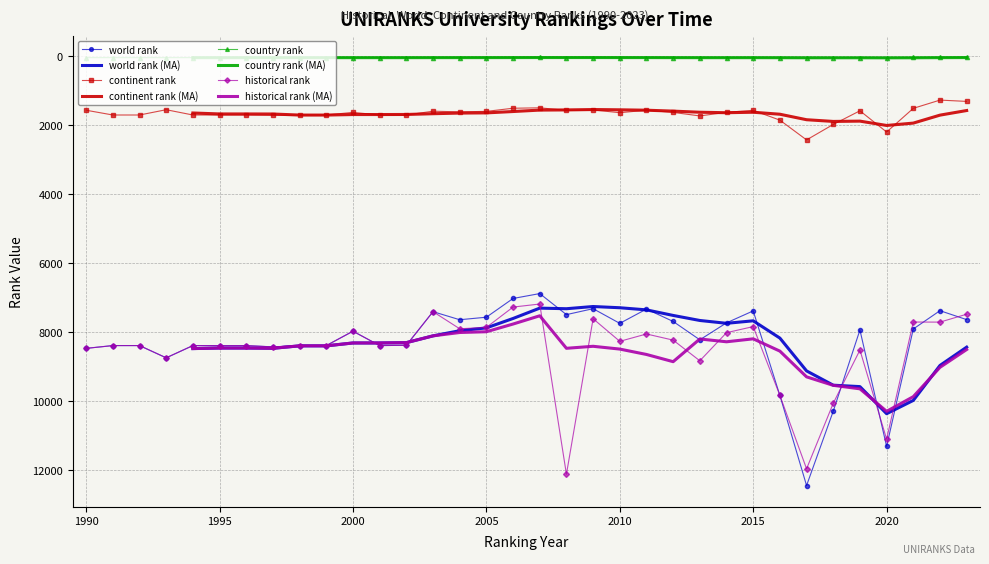

Reading left to right, what are all the values shown in this chart?

world rank: 8464	8383	8383	8738	8383	8383	8383	8421	8383	8383	7967	8383	8375	7400	7634	7561	7018	6876	7486	7314	7739	7325	7684	8216	7724	7378	9829	12439	10284	7931	11305	7902	7372	7631
continent rank: 1563	1701	1701	1548	1701	1701	1701	1710	1701	1701	1625	1701	1701	1591	1610	1596	1505	1493	1566	1554	1635	1562	1626	1728	1623	1566	1850	2423	1975	1579	2194	1508	1269	1307
country rank: 39	39	39	39	39	39	39	39	39	39	38	39	39	36	37	36	36	34	37	36	40	38	40	41	38	38	43	50	43	36	47	34	32	32
historical rank: 8464	8383	8383	8738	8383	8383	8383	8421	8383	8383	7967	8383	8375	7400	7896	7856	7267	7179	12112	7605	8260	8047	8225	8824	8009	7833	9827	11954	10055	8513	11095	7701	7703	7474